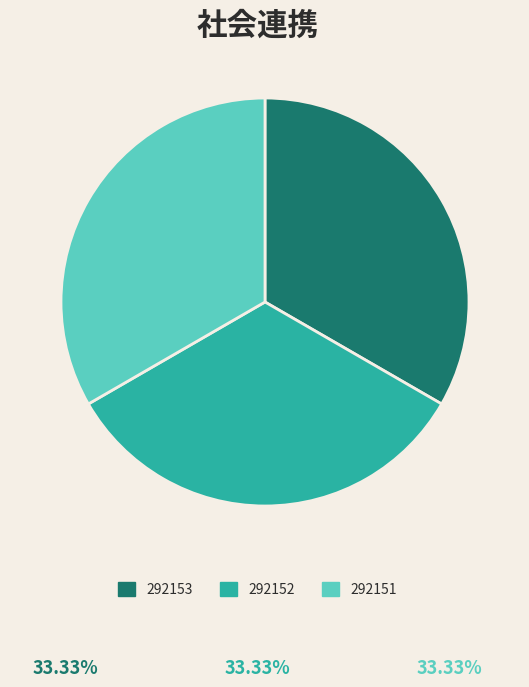

True or false: 292151 accounts for 26% of the total.

False